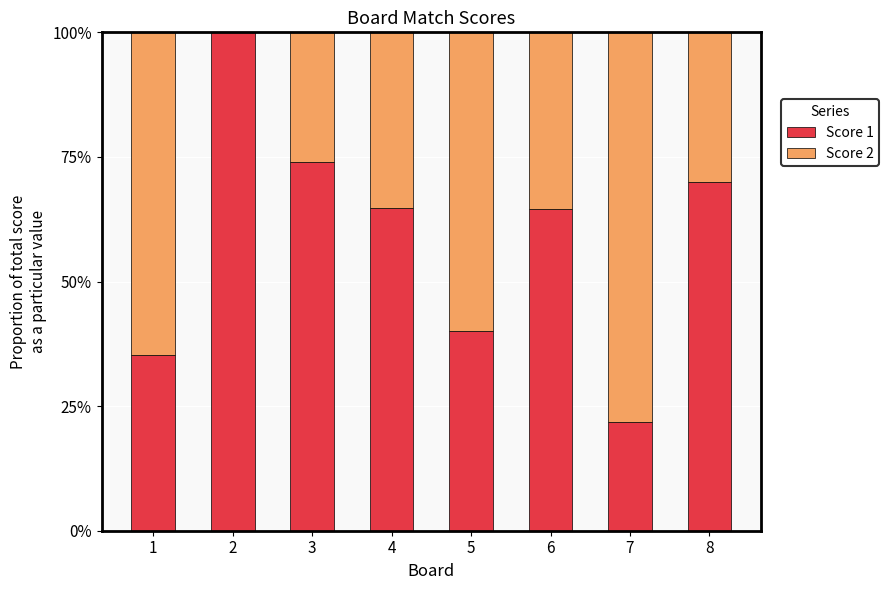

How many Score 2 values are between 0 and 1?

8